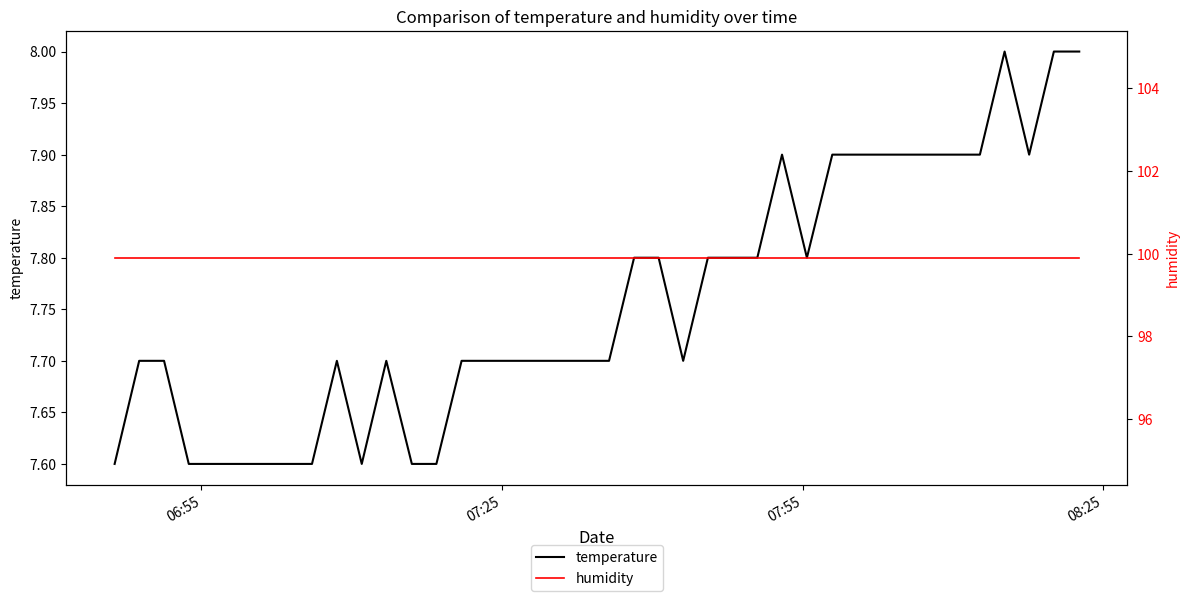

What is the lowest value of the temperature series?

7.6